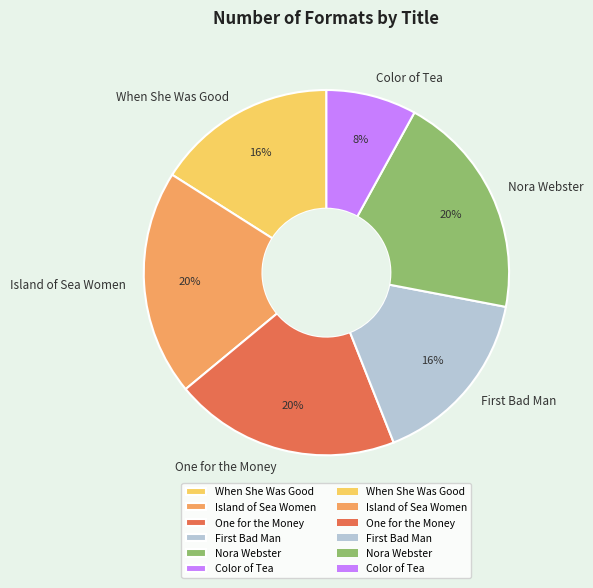

Does any single category account for the majority?

No